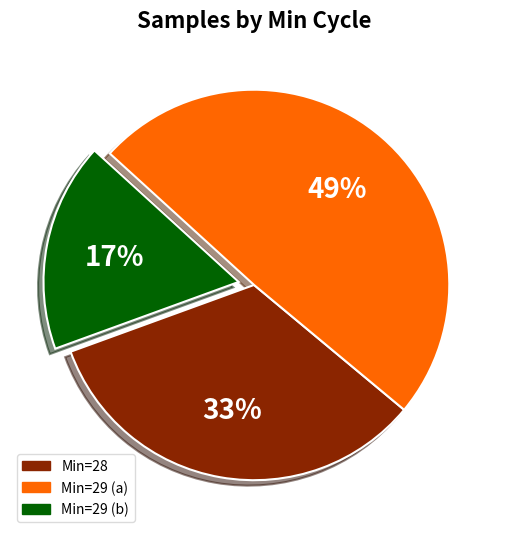

Which category has the biggest portion of the pie?

Min=29 (a)